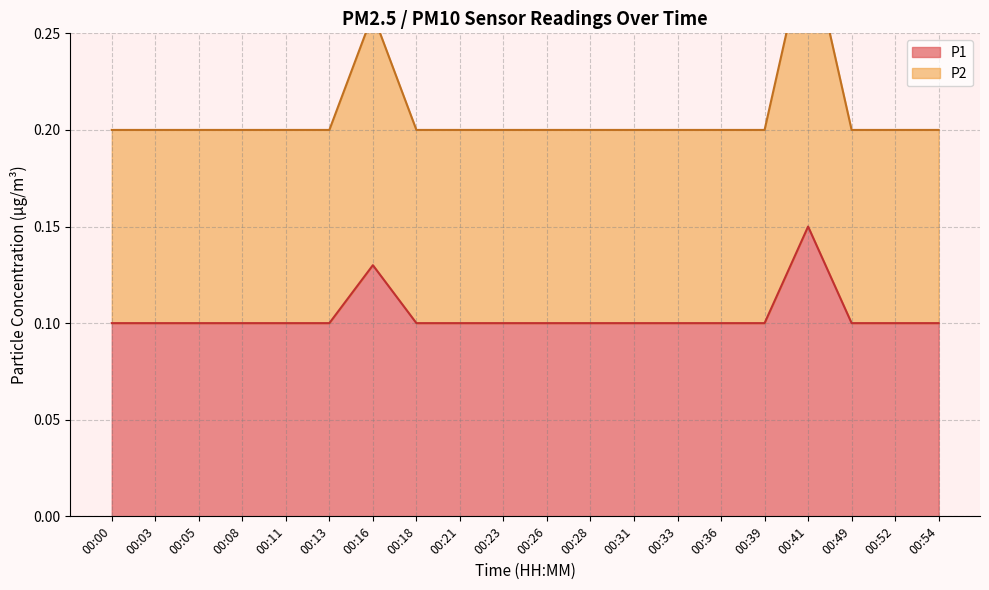

How many distinct data groups are displayed?

2